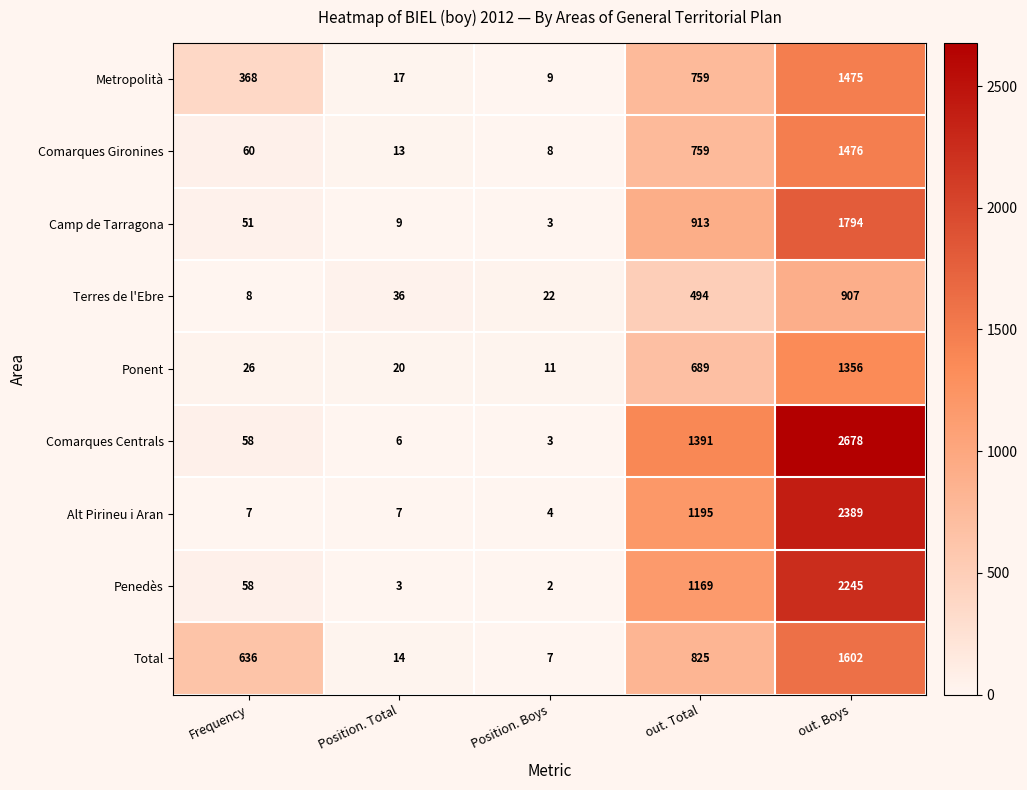

The value of Penedès at out. Boys is 2245. True or false?

True